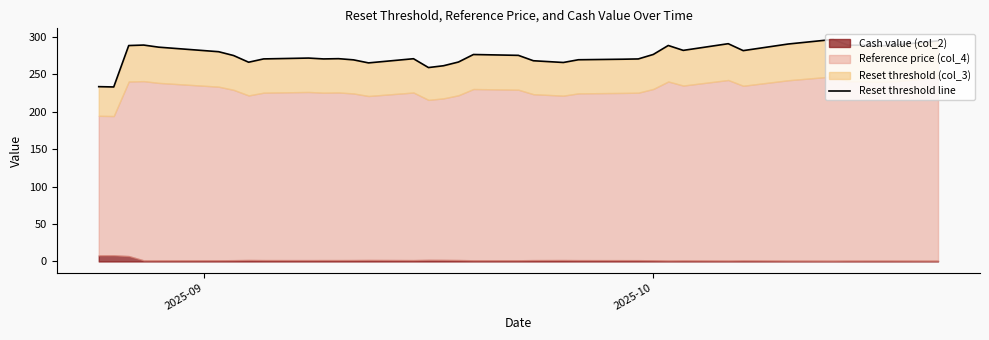

Reading left to right, list all the values displayed in this chart.

233.6	233.2	288.6	289.2	286.4	280.3	275.2	266.3	270.7	271.8	270.7	271.0	269.4	265.4	270.9	259.1	261.6	266.5	276.6	275.4	268.2	267.1	265.9	269.6	270.3	270.7	276.7	288.6	282.1	291.0	281.8	290.6	296.7	289.0	289.0	288.1	288.9	294.8